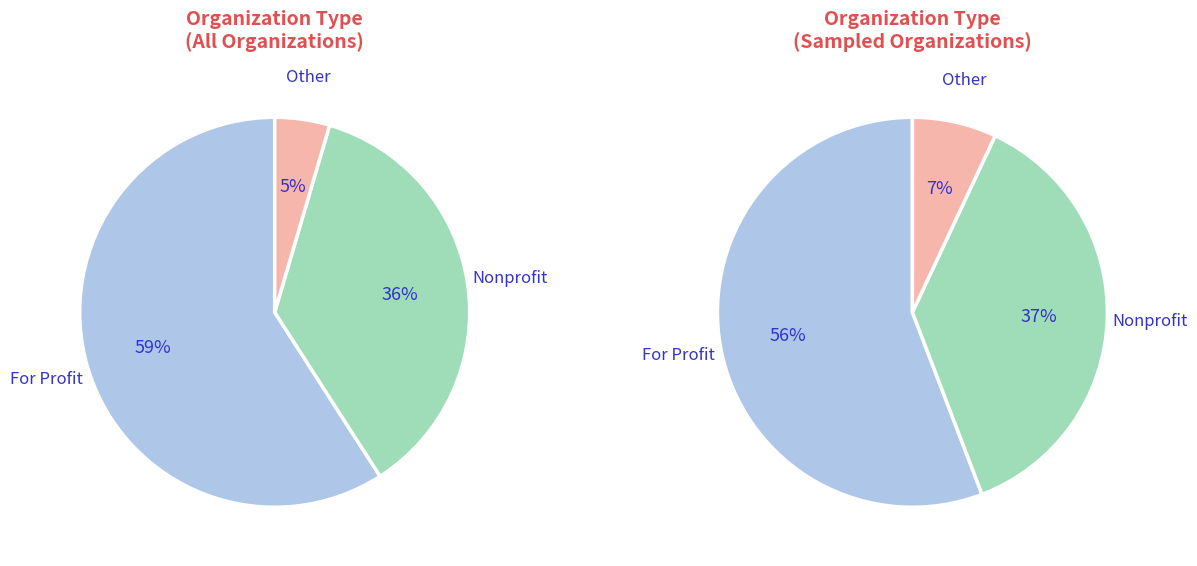

Which slice is the largest?

For Profit